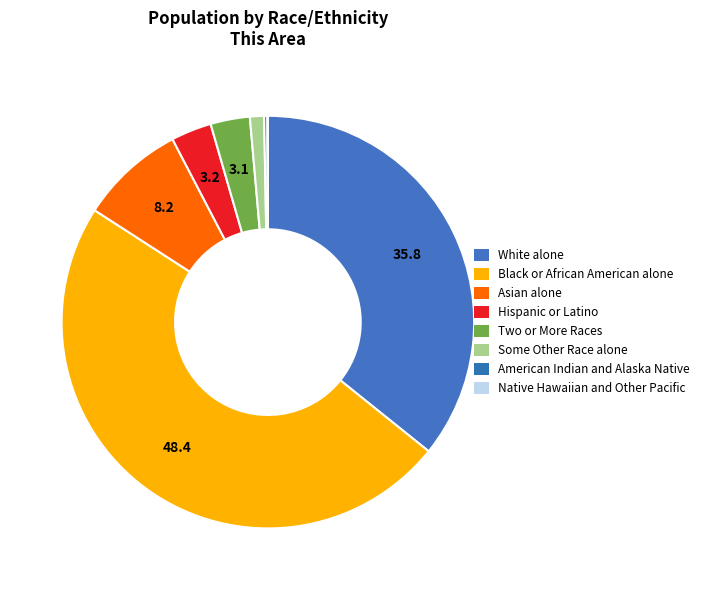

What is the smallest slice in the pie chart?

Native Hawaiian and Other Pacific